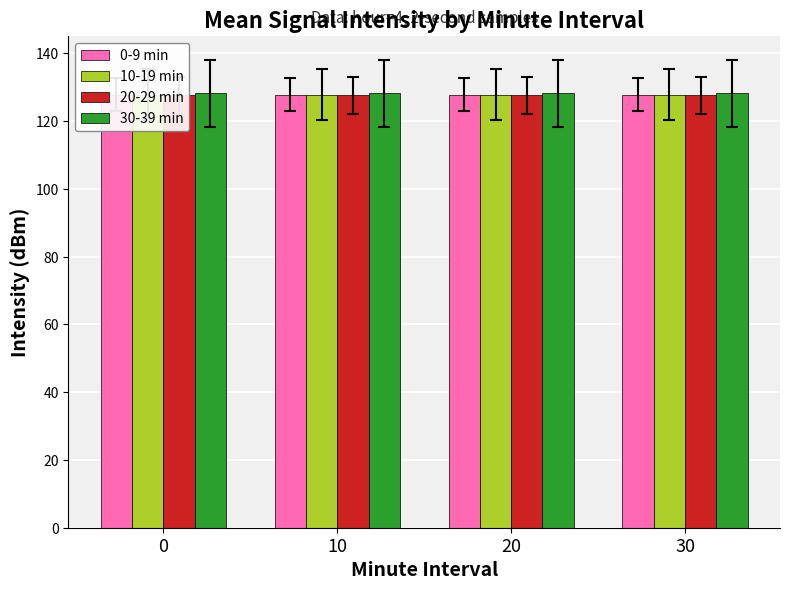

Which series has the largest range (max minus min)?

0-9 min